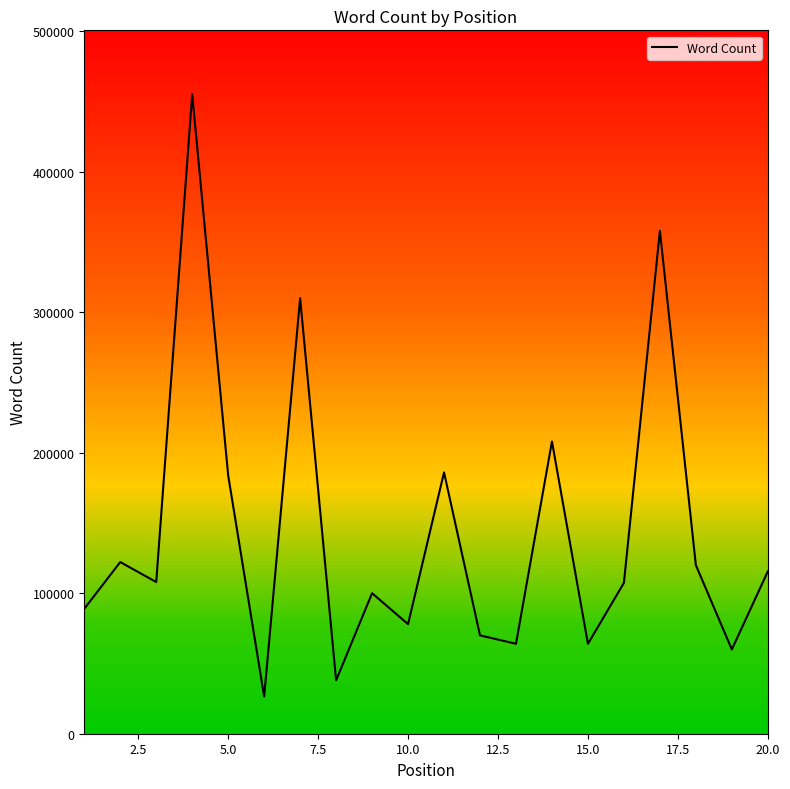

What is the difference between the maximum and minimum values?

428696